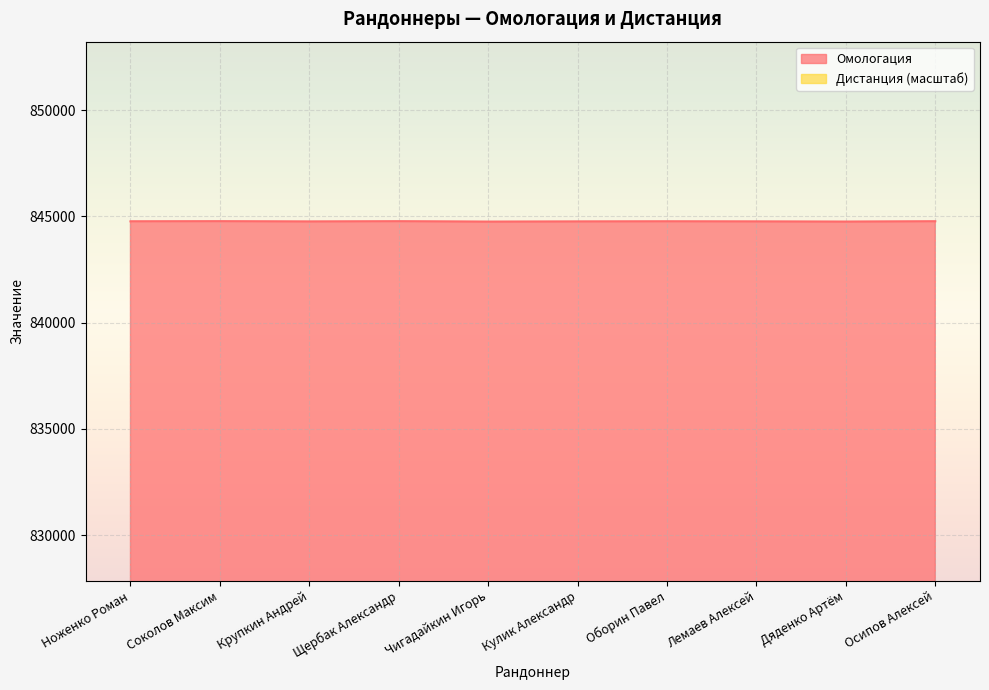

Reading right to left, list all the values displayed in this chart.

844766	844751	844759	844764	844758	844750	844768	844757	844769	844763